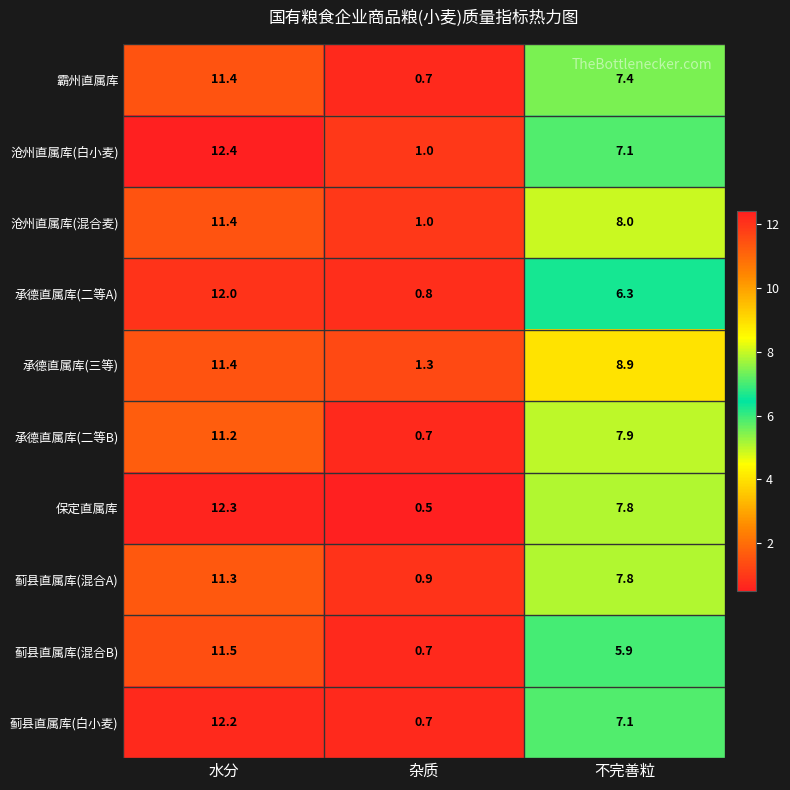

Which series has the largest total across all categories?

承德直属库(三等)